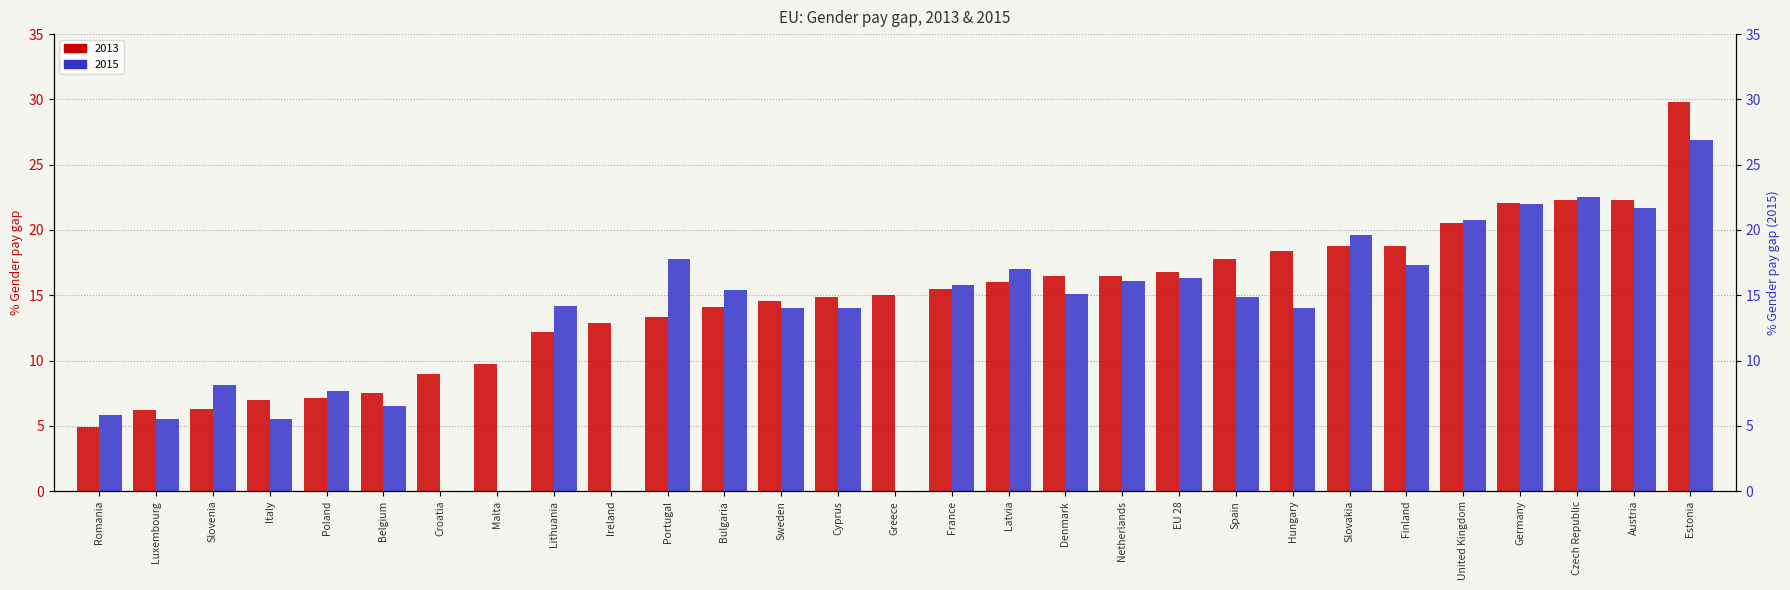

How many data points in 2013 are above 15?

14